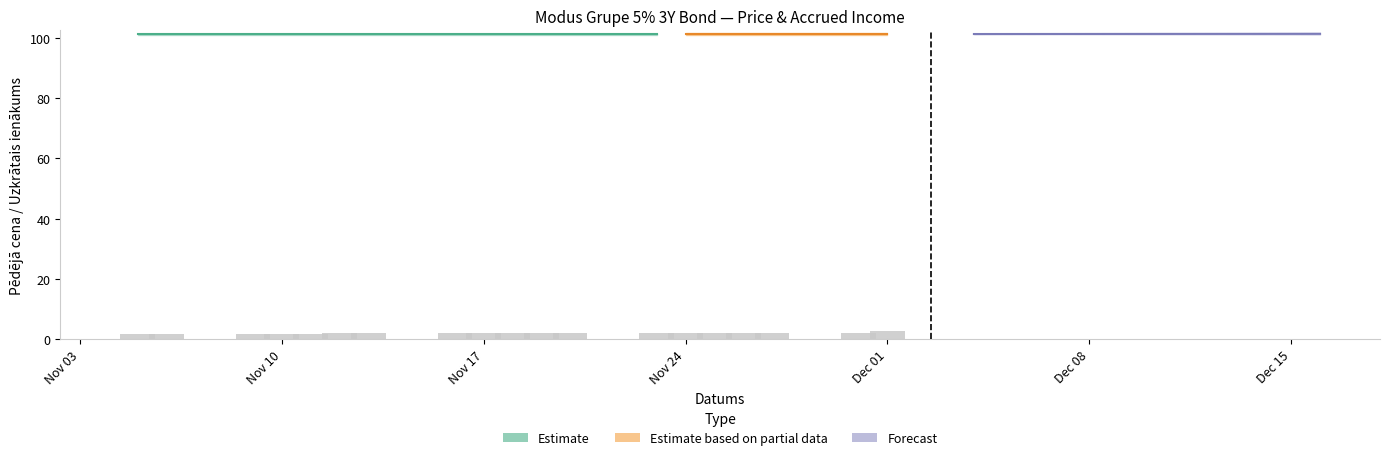

What is the average value of the Uzkrātais ienākums series?

1.9